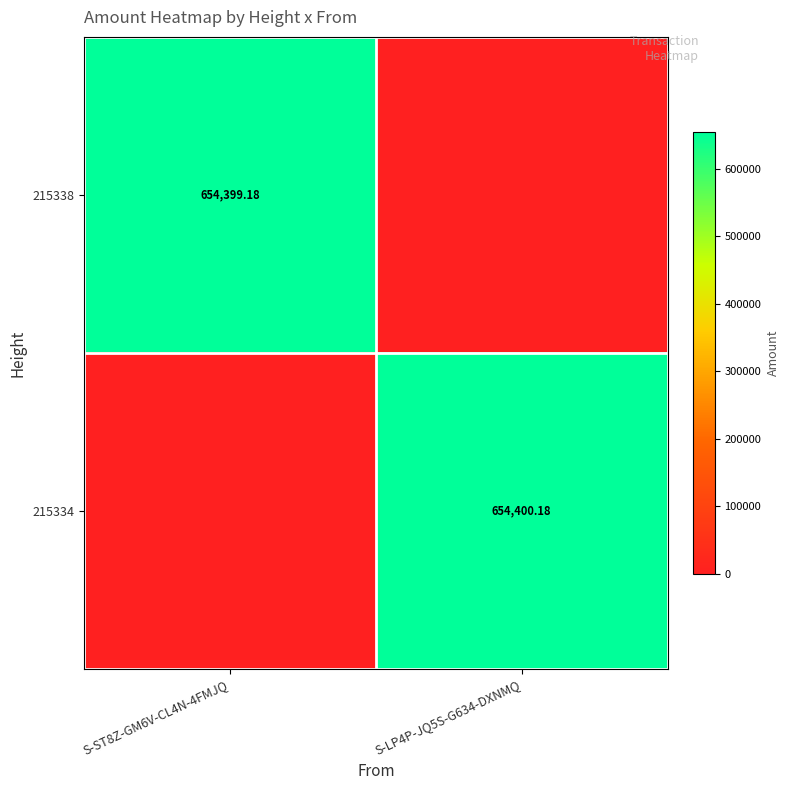

How many categories are shown in the chart?

2